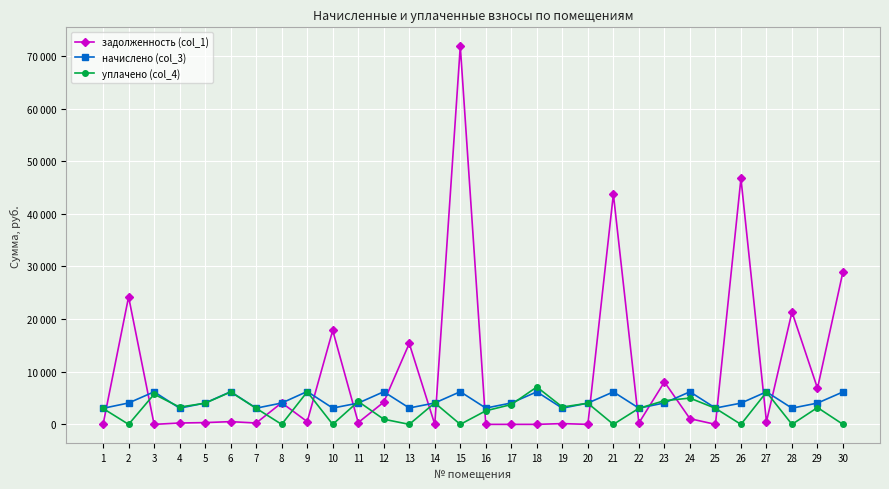

At how many categories does at least one series exceed 19613?

6